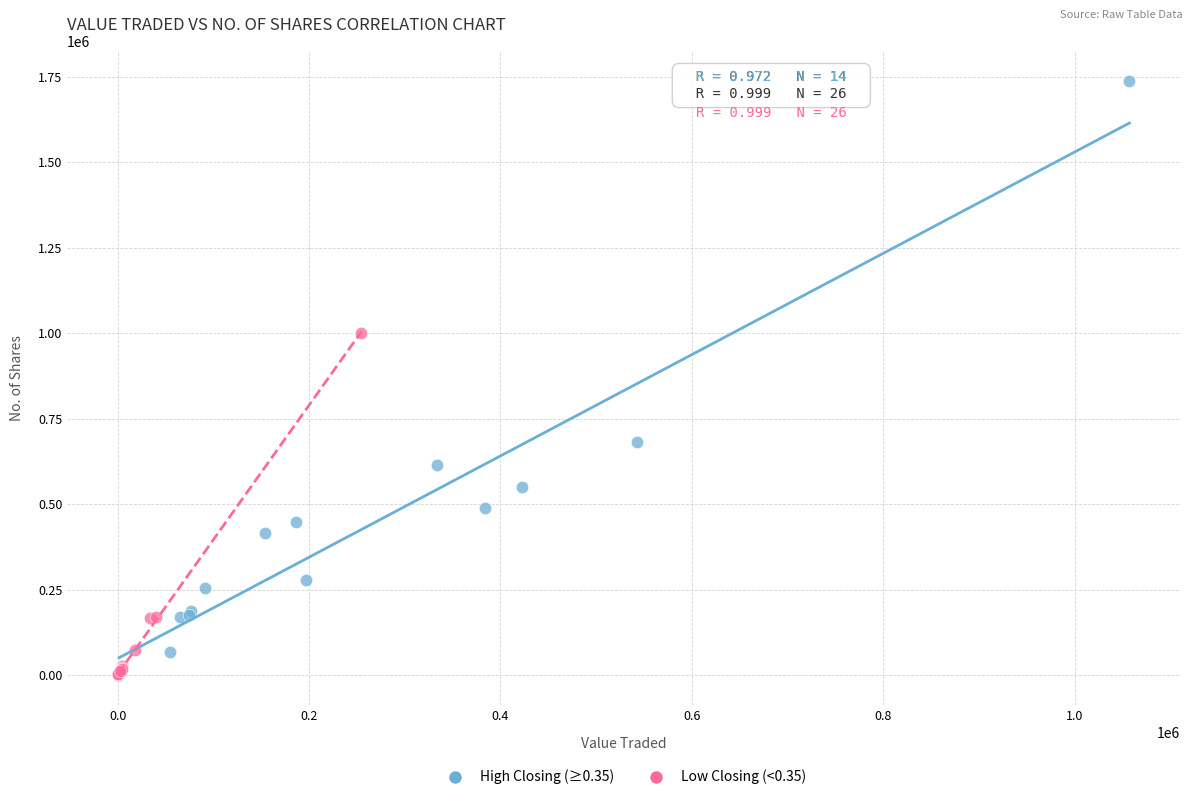

Which series reaches the maximum Y coordinate?

High Closing (≥0.35)